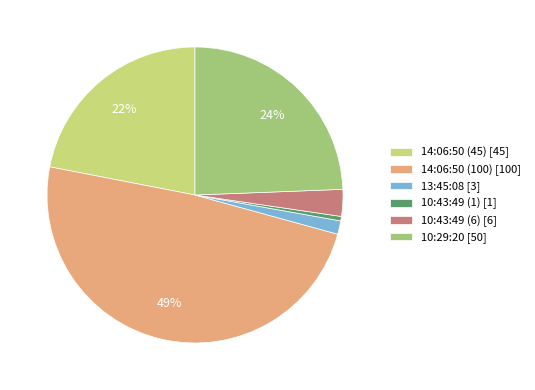

How many segments does this pie chart have?

6